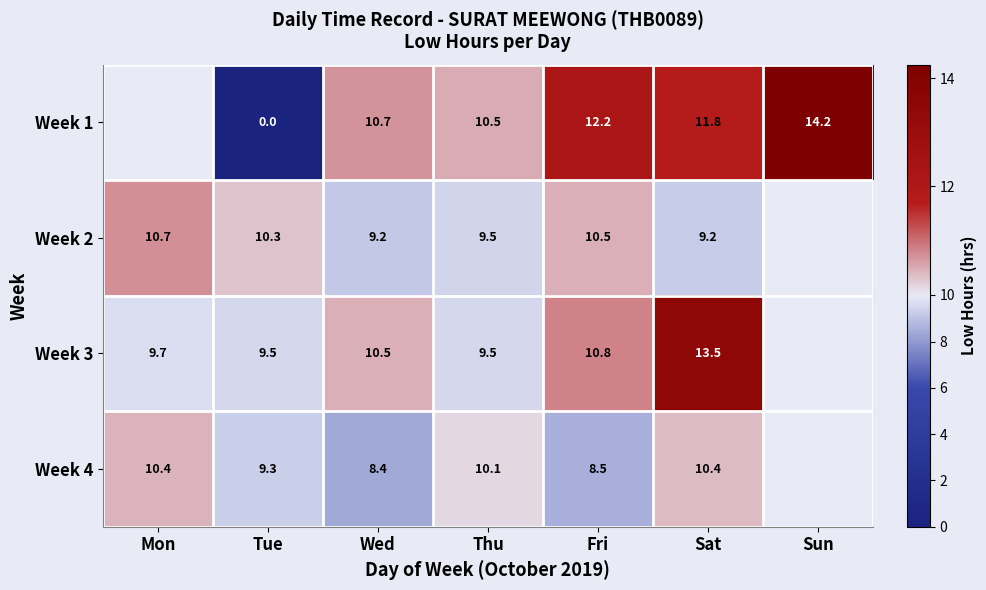

True or false: Week 2 has a value of 5.1 at Mon.

False